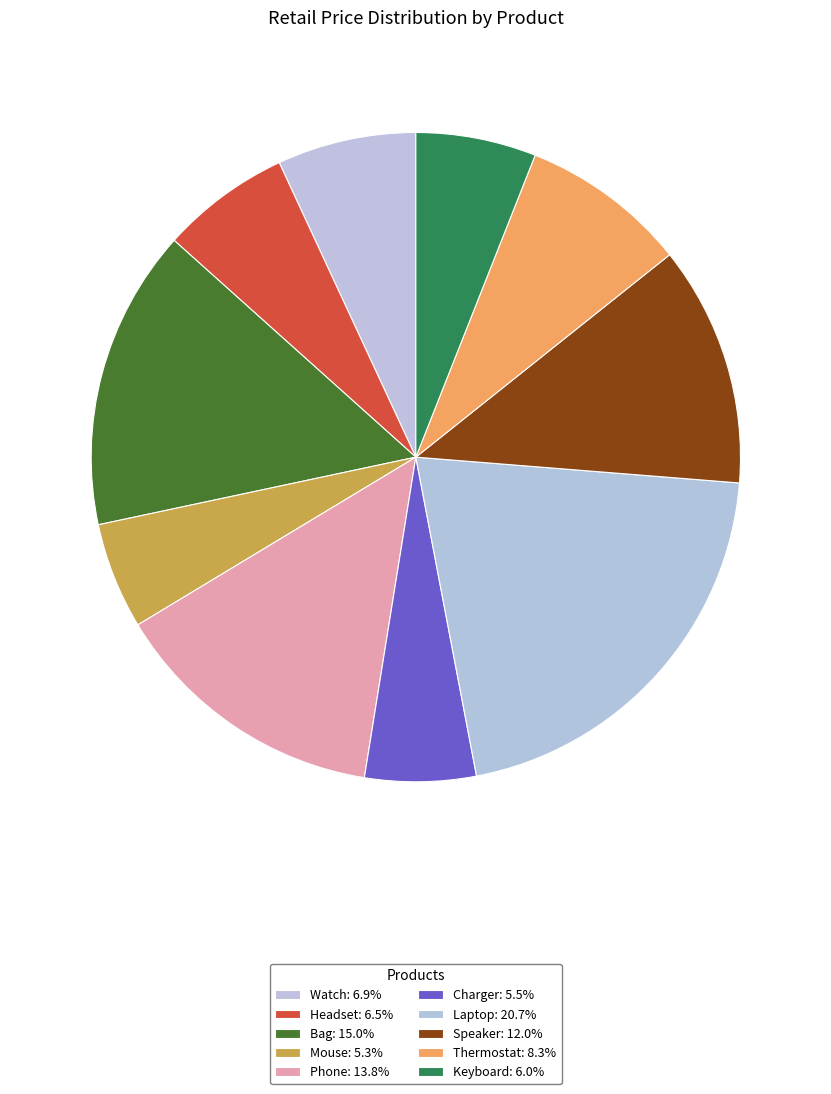

How much of the chart is everything except Keyboard?

94.0%